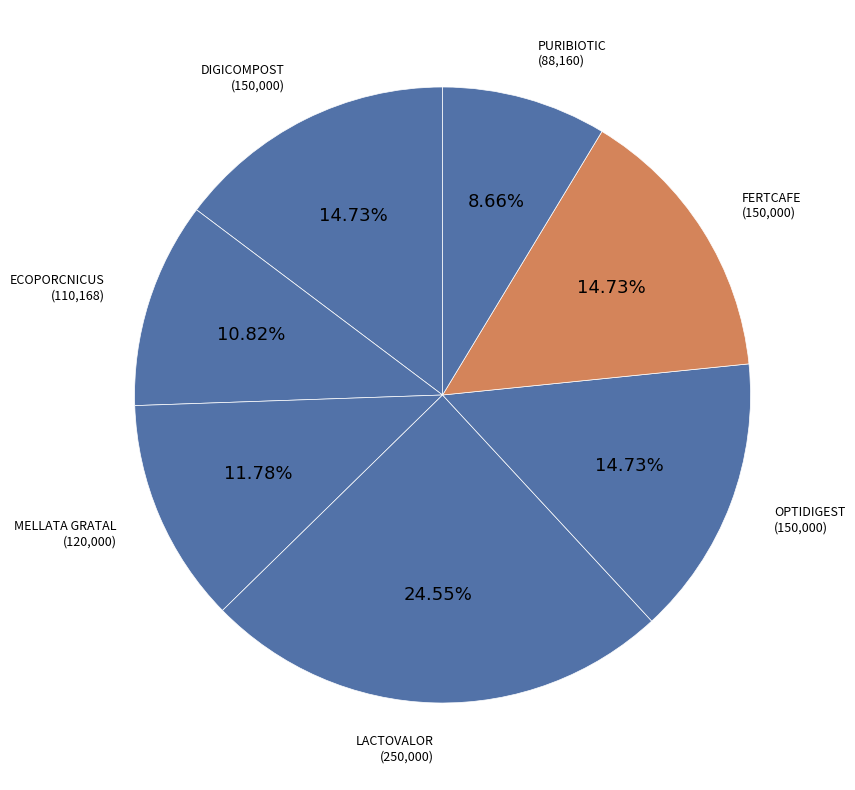

What percentage is NOT represented by MELLATA GRATAL?

88.2%